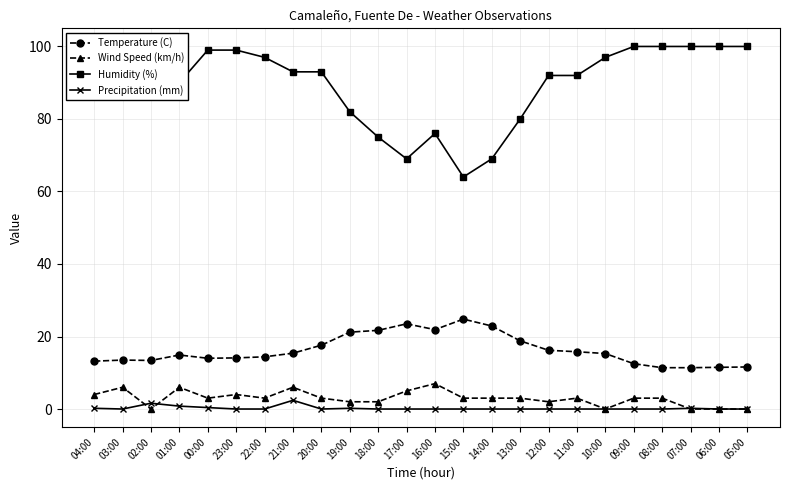

How many lines are shown in the chart?

4